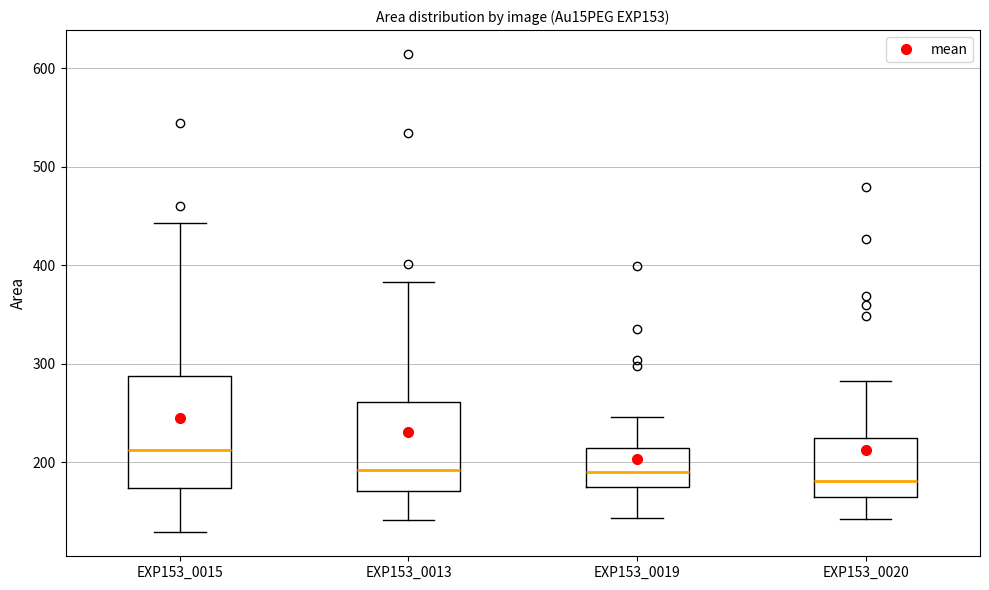

Which box's median line is the highest?

EXP153_0015